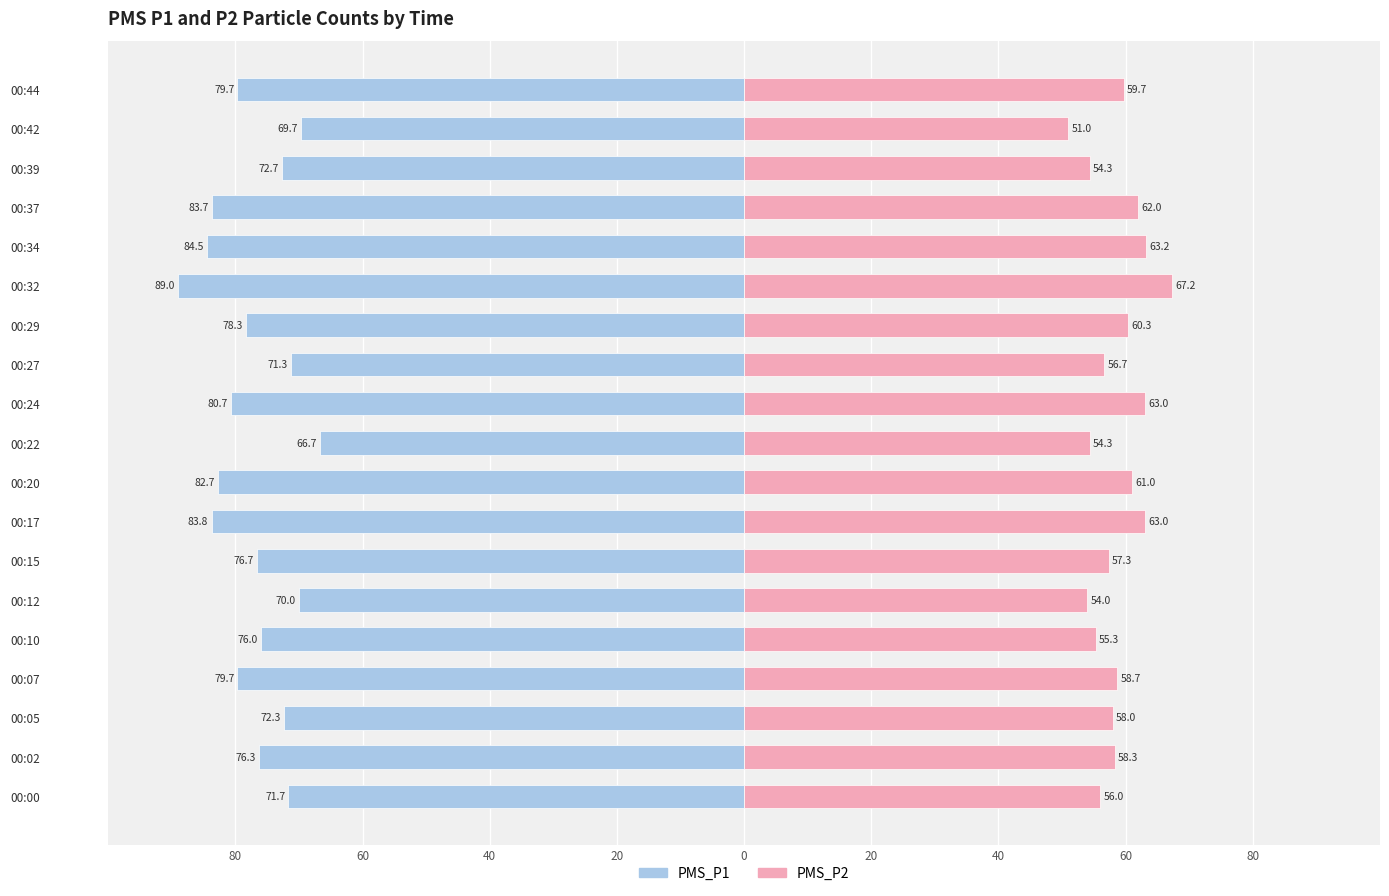

What is the average value of the PMS_P2 series?

58.6